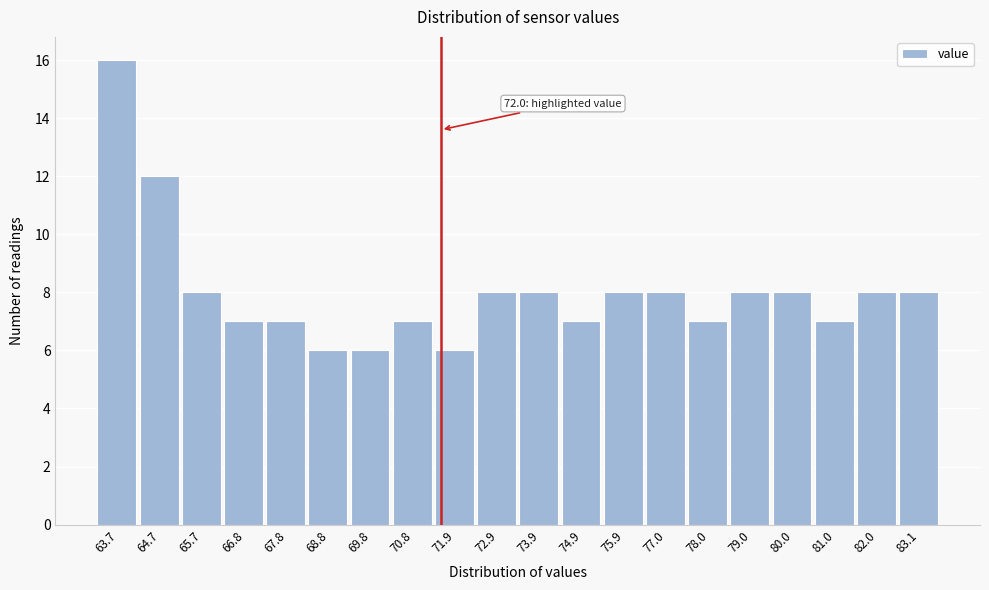

Reading left to right, extract all data points from this chart.

63.7=16	64.7=12	65.7=8	66.8=7	67.8=7	68.8=6	69.8=6	70.8=7	71.9=6	72.9=8	73.9=8	74.9=7	75.9=8	77.0=8	78.0=7	79.0=8	80.0=8	81.0=7	82.0=8	83.1=8